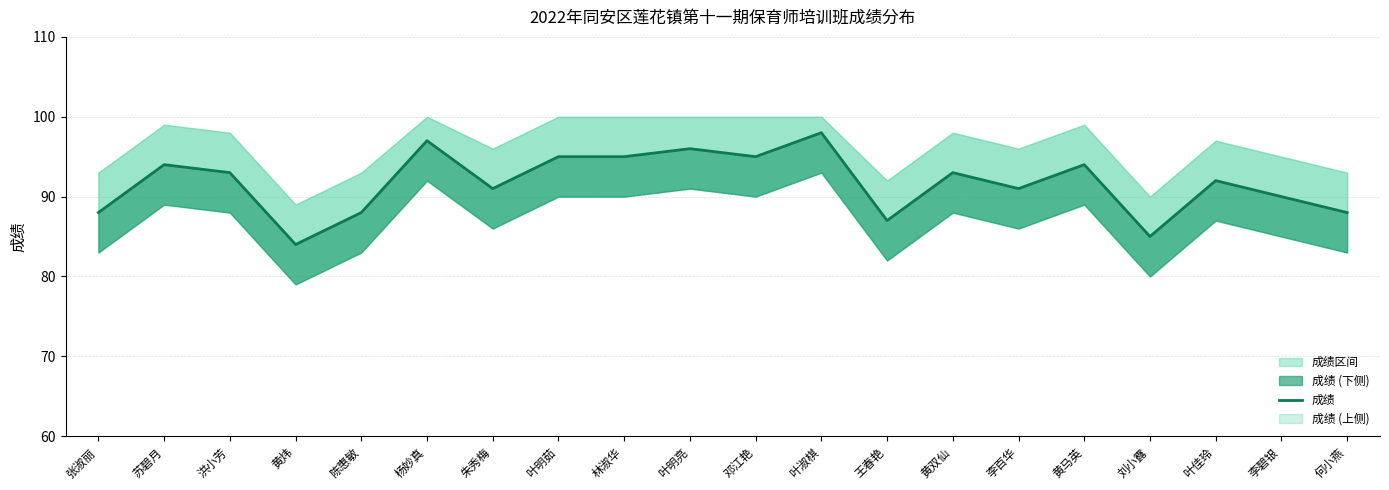

Is it true that the value at 邓江艳 is 95?

True